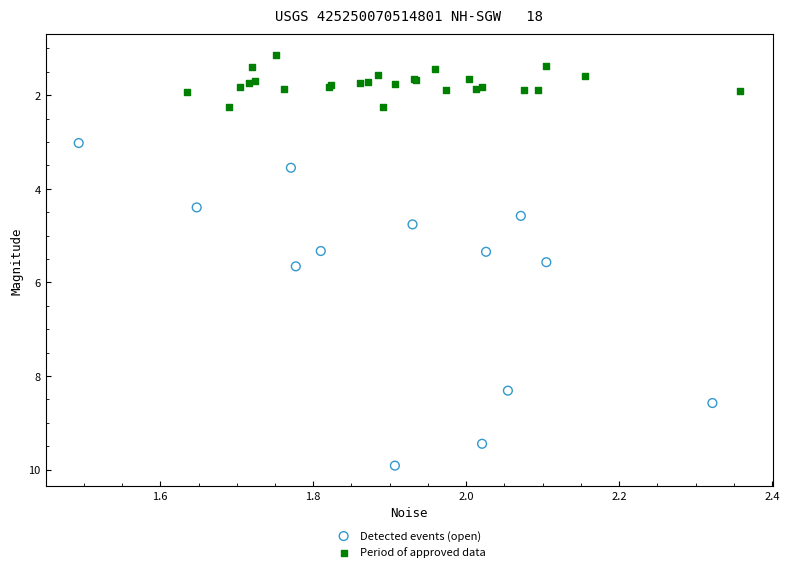

Which series reaches the maximum Y coordinate?

Detected events (open)